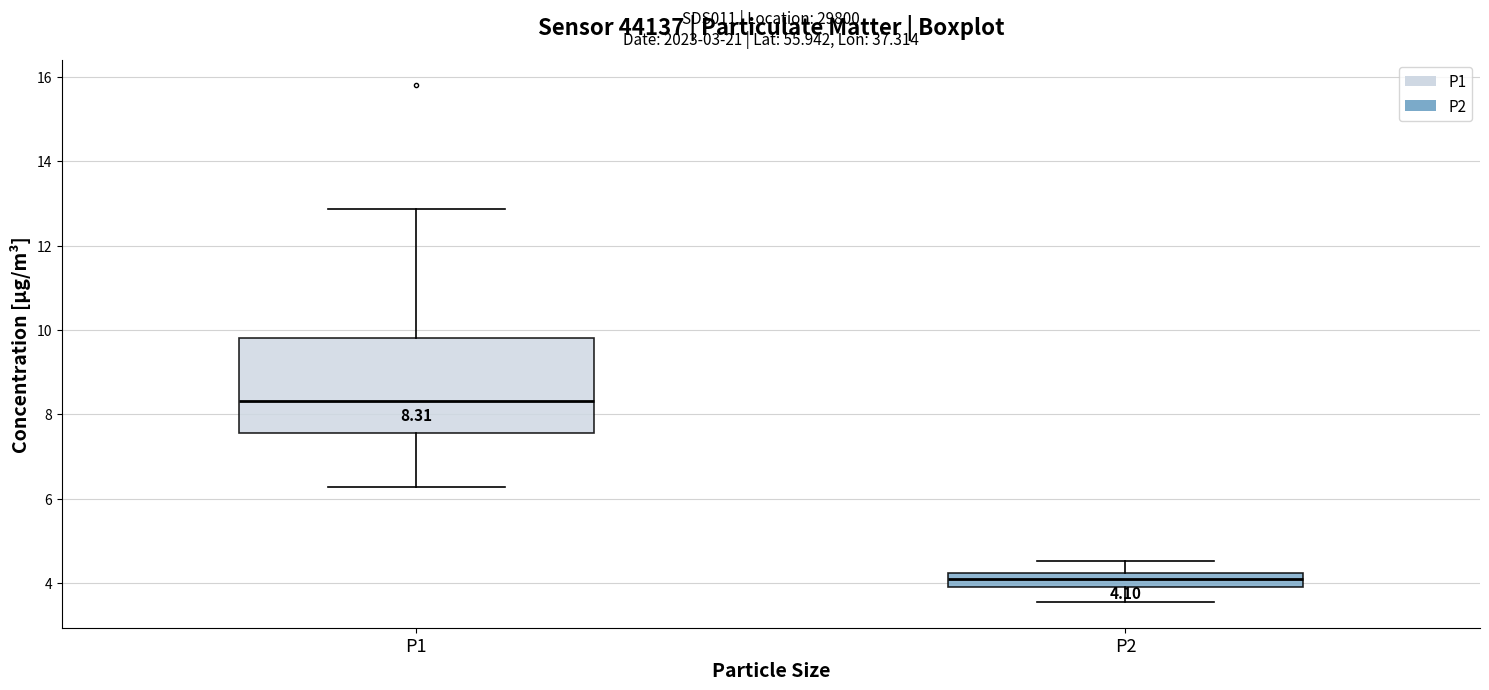

Which box is the tallest, from its lower edge to its upper edge?

P1